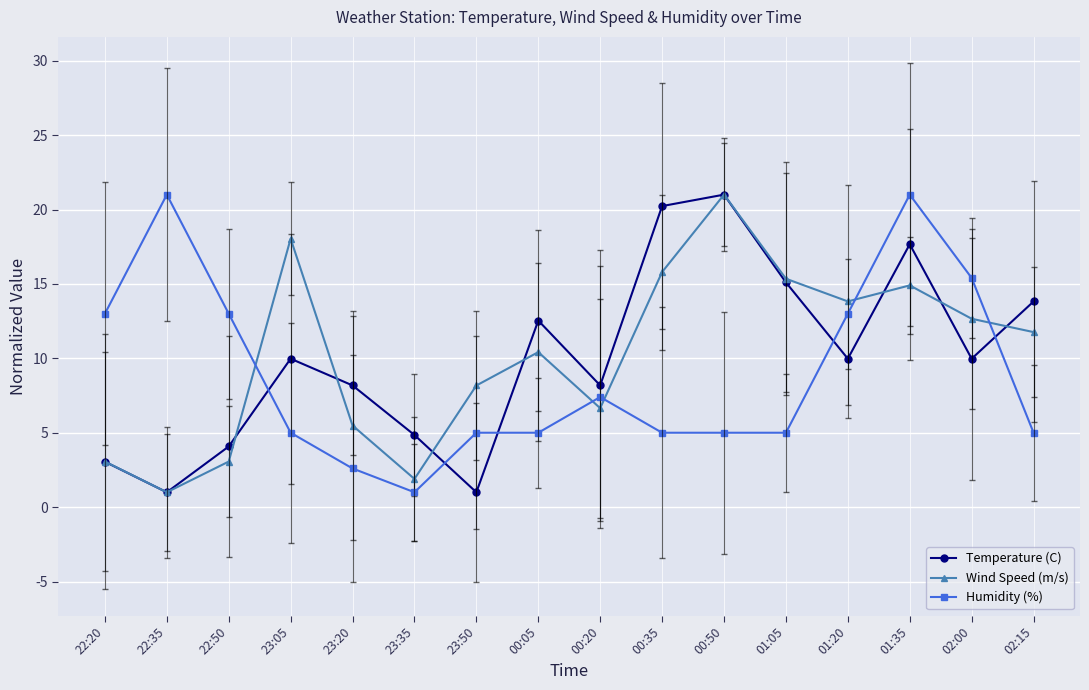

Where does the Temperature (C) series first go above 9?

23:05